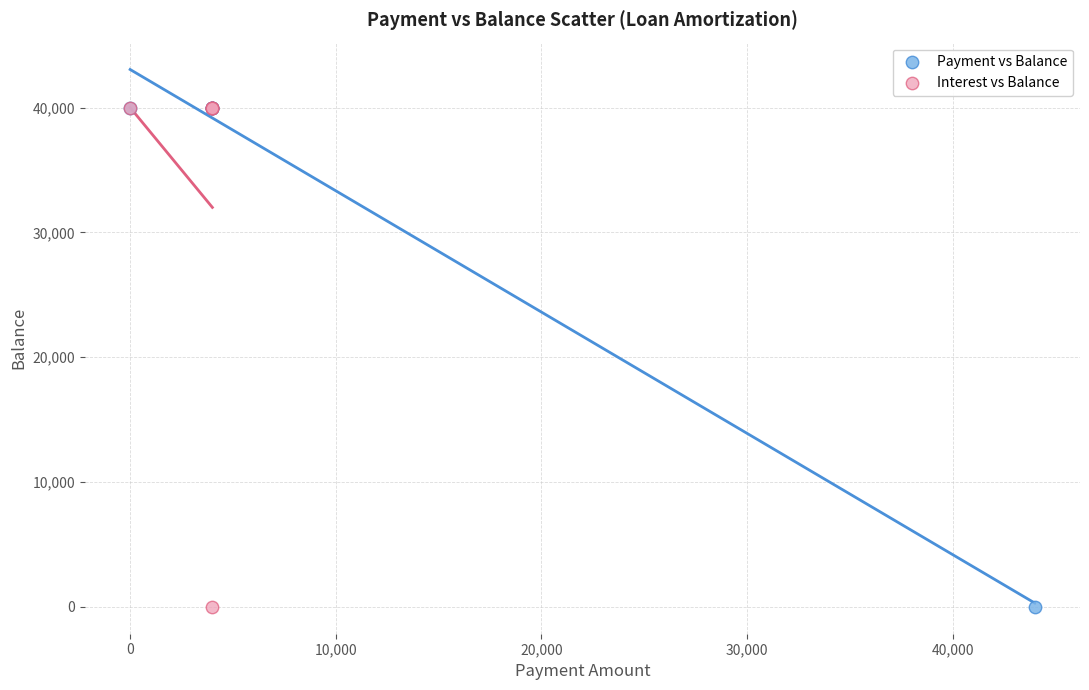

What are all the series names shown in the legend?

Payment vs Balance, Interest vs Balance